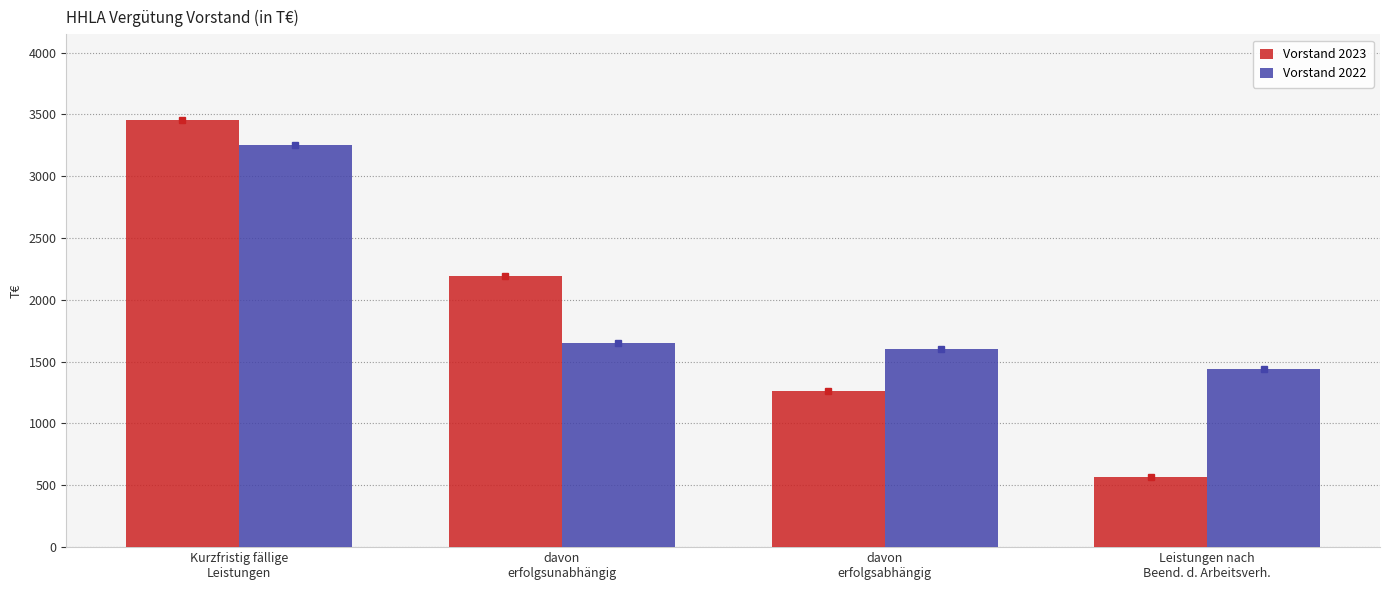

Reading left to right, what are all the values shown in this chart?

Vorstand 2023: 3456	2190	1266	571
Vorstand 2022: 3252	1653	1599	1437